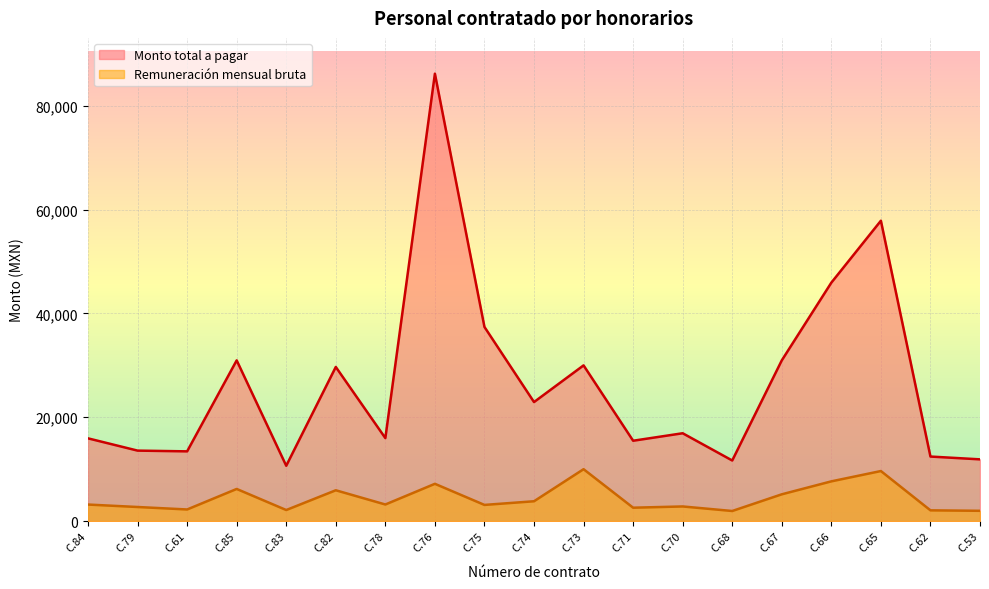

What is the difference between the maximum and second lowest values in the Remuneración mensual bruta series?

8017.4